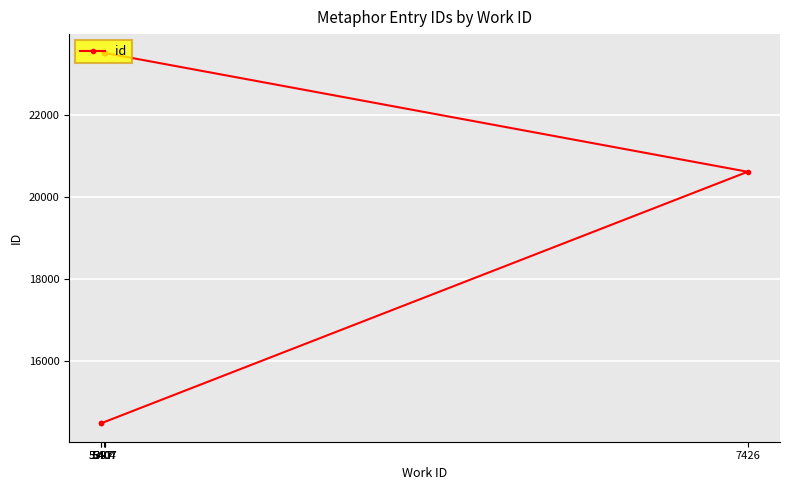

What is the greatest value displayed?

23520